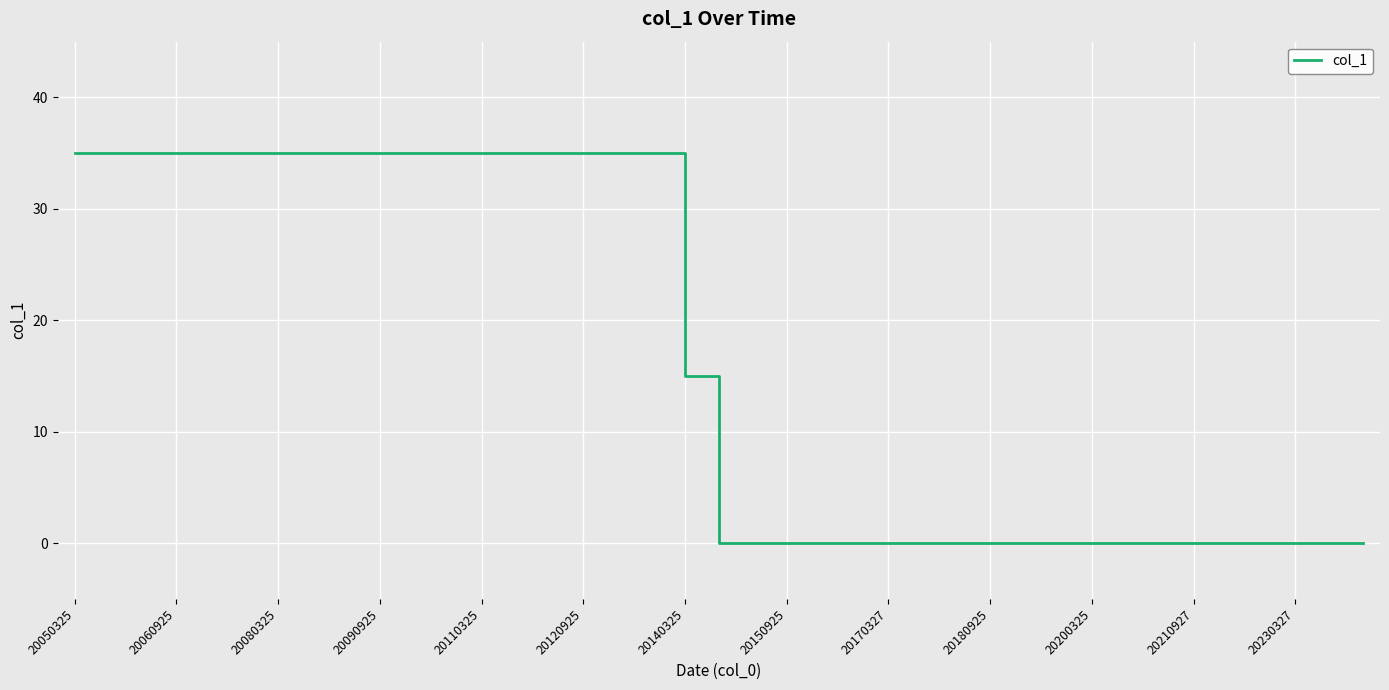

What is the maximum value shown in the chart?

35